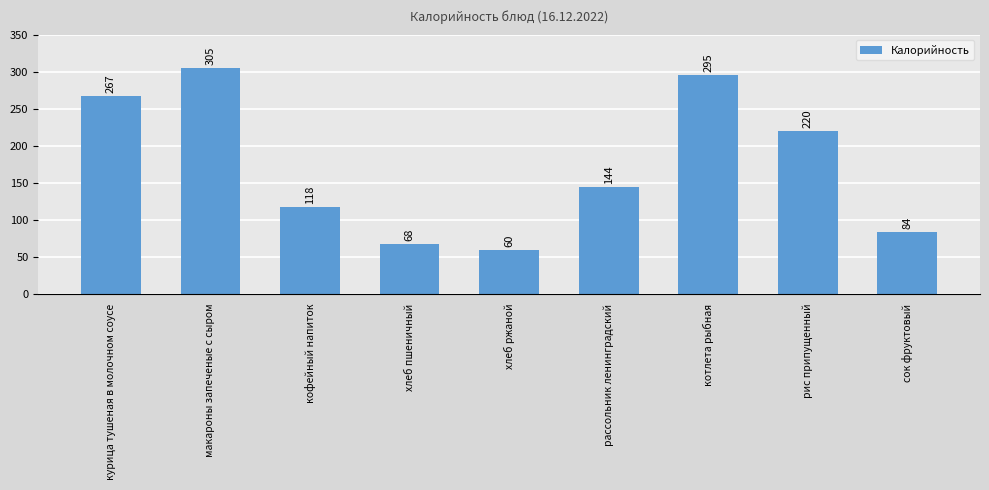

What is the label of the 9th bar from the left?

сок фруктовый